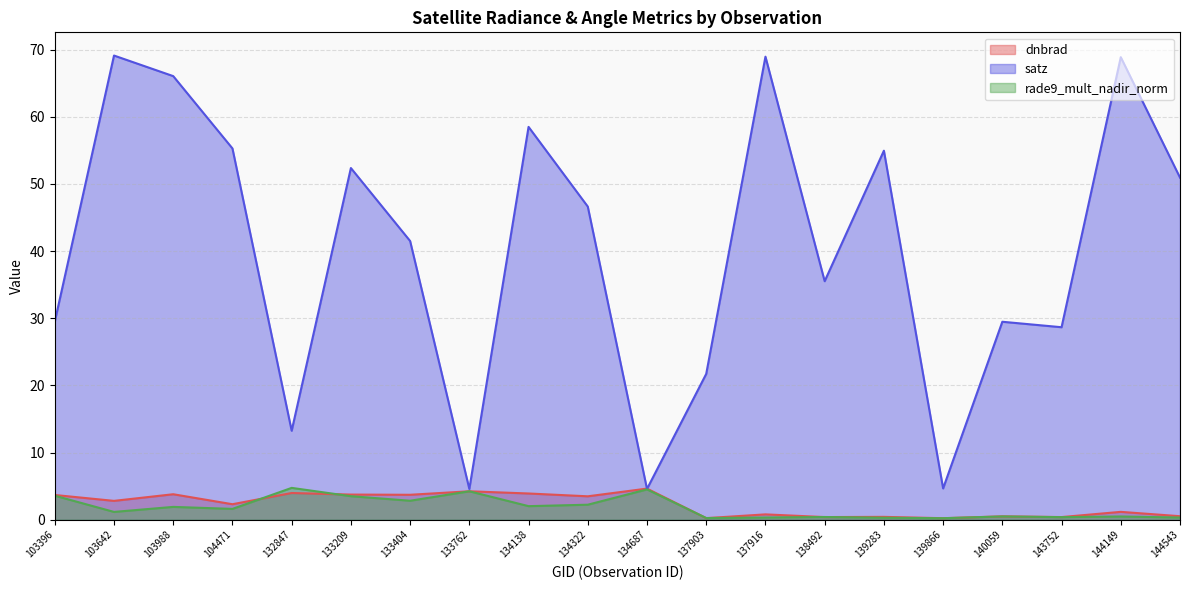

True or false: satz and rade9_mult_nadir_norm cross at least once.

False